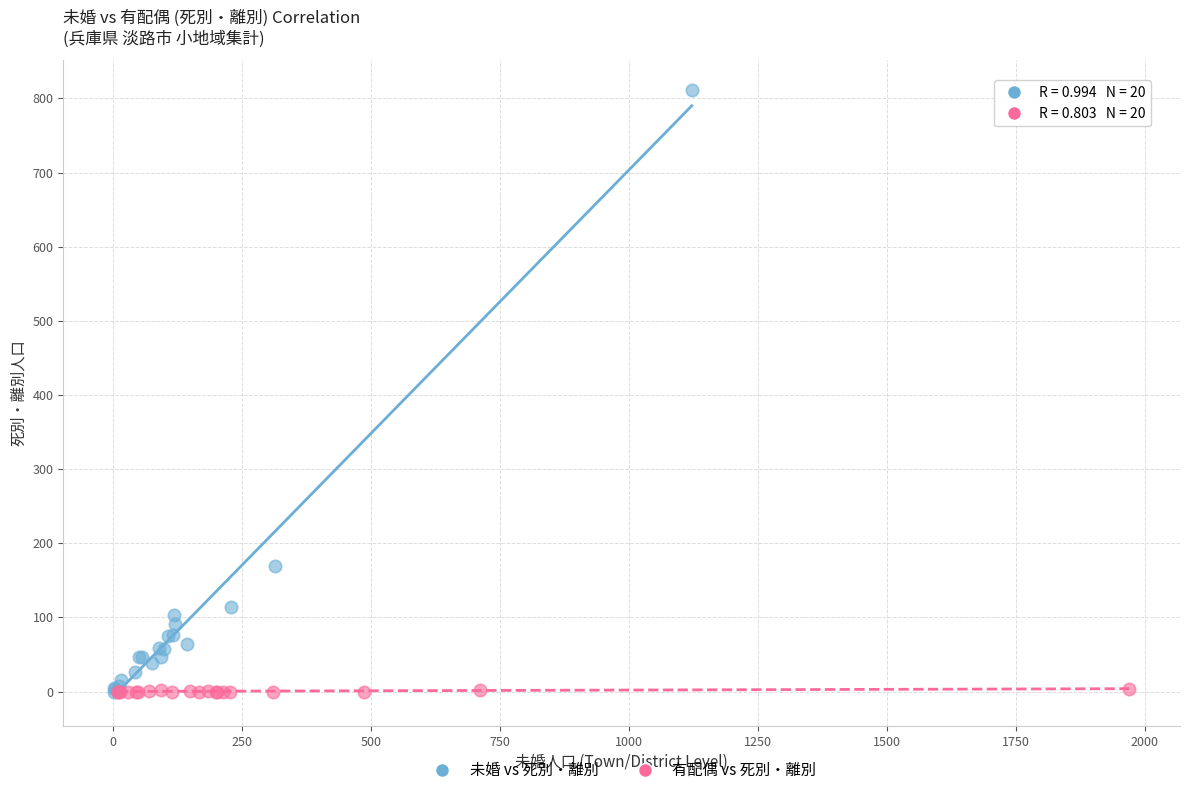

Which series has the widest spread of Y values?

未婚 vs 死別・離別